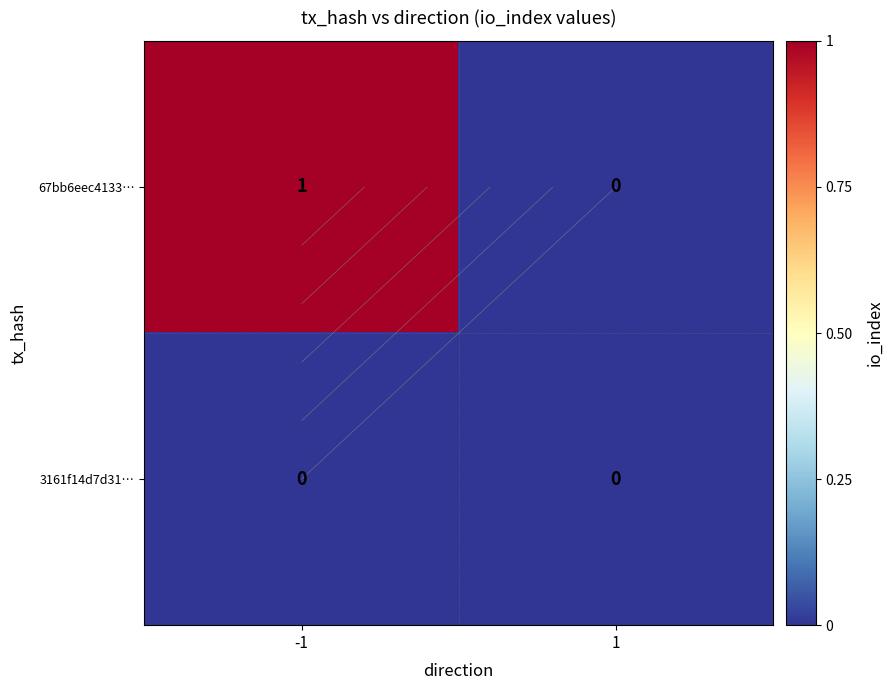

What is the sum of all 67bb6eec4133… values?

1